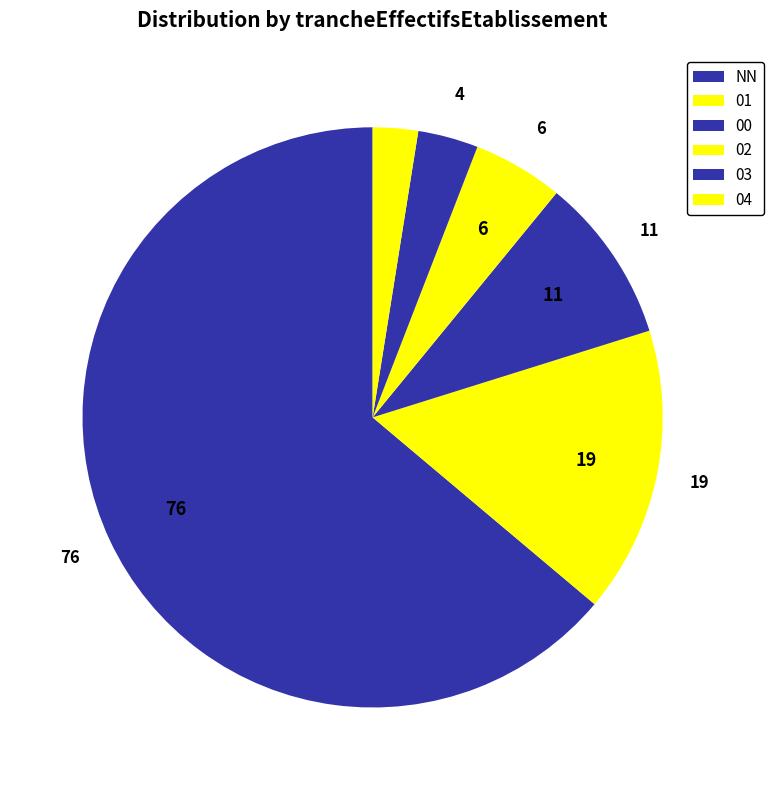

How many segments does this pie chart have?

6